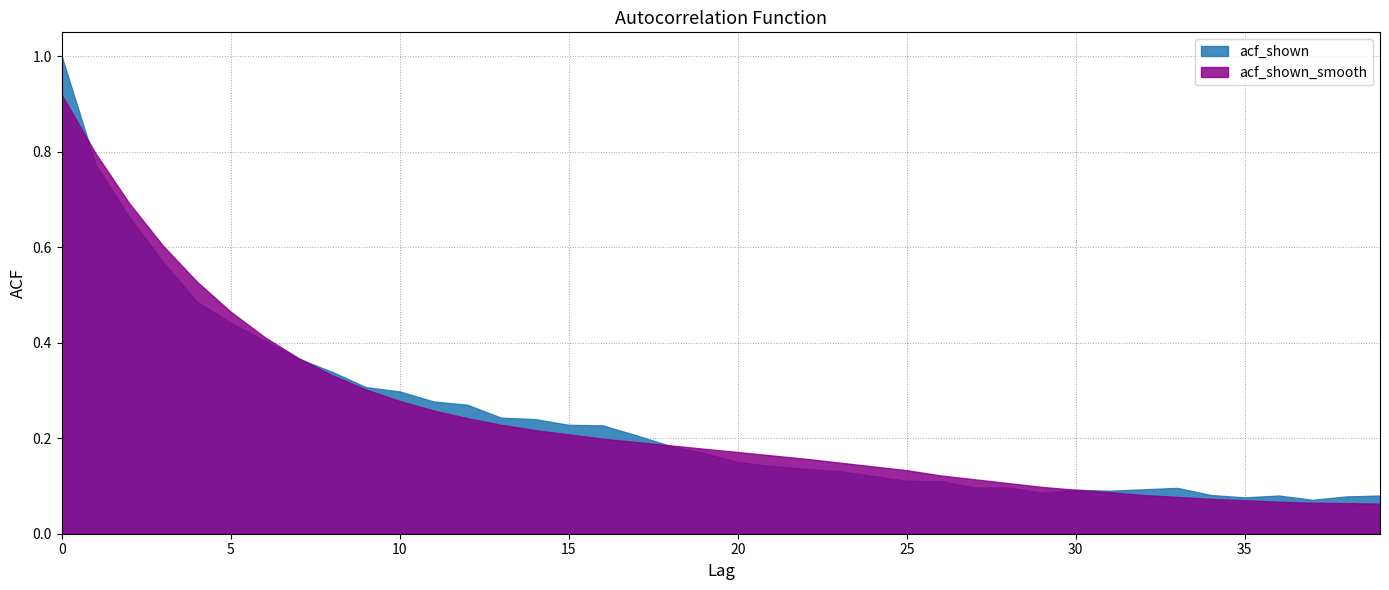

What are all the series names shown in the legend?

acf_shown, acf_shown_smooth